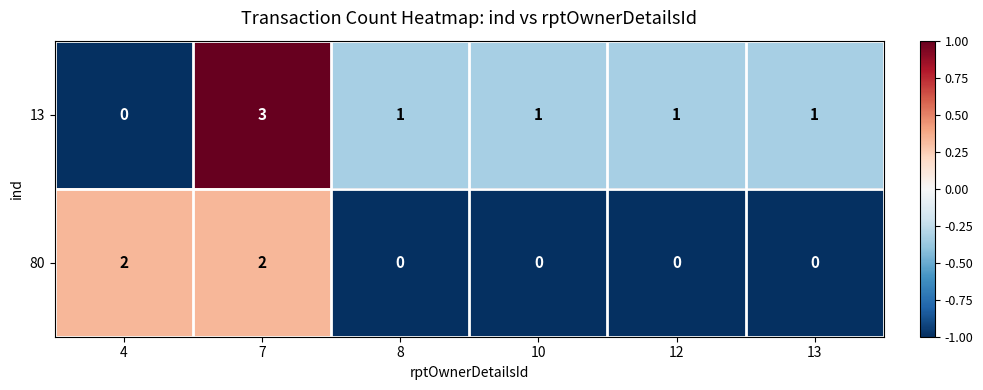

The 80 series shows 4 at 4. True or false?

False